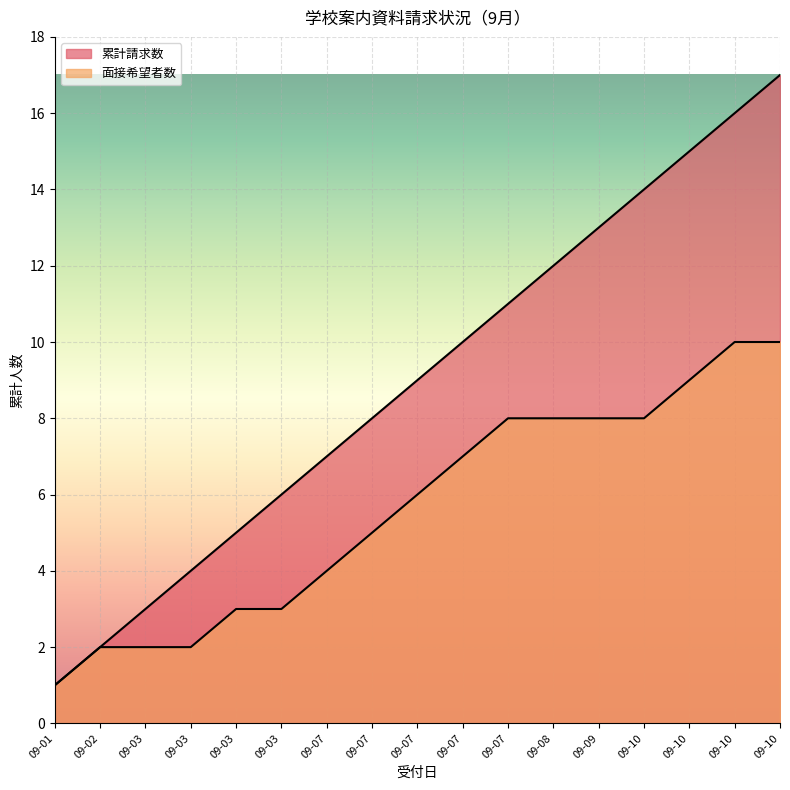

How many data points does each series have?

17